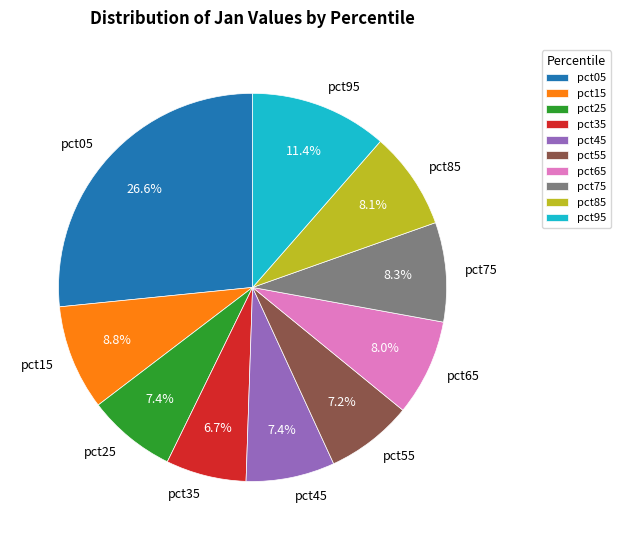

What portion of the pie excludes pct45?

92.6%